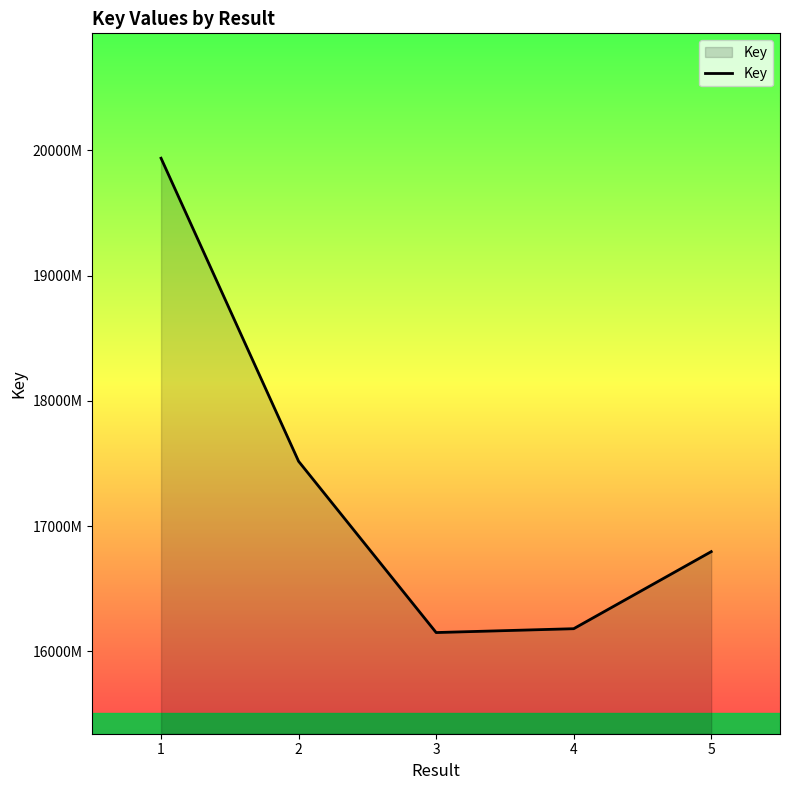

Does the chart display data point markers on the line(s)?

No